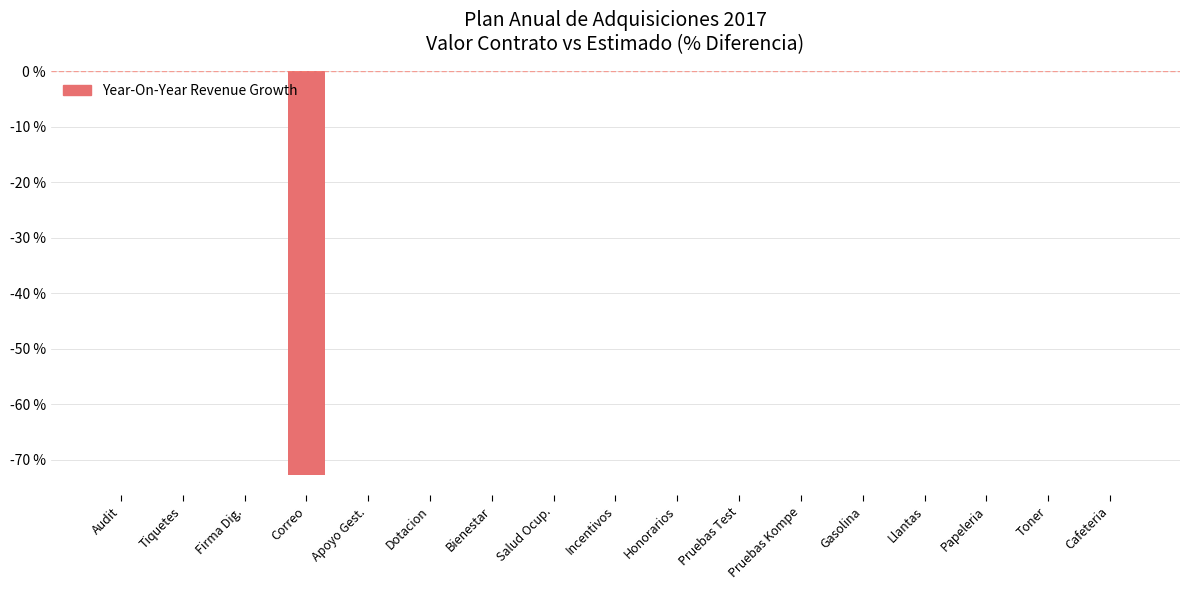

The value at Honorarios is -38.8. True or false?

False